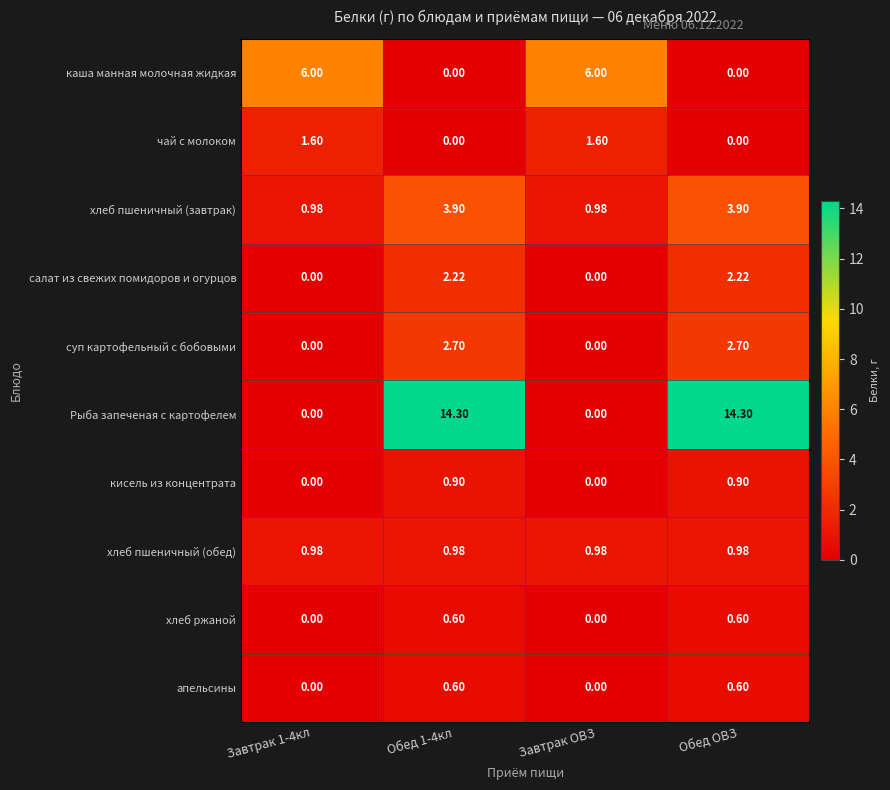

Which series has the largest range (max minus min)?

Рыба запеченая с картофелем